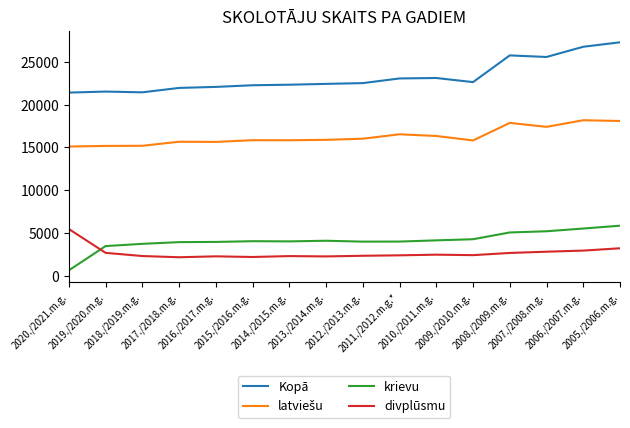

In krievu, how many points are higher than both neighbors (excluding endpoints)?

2